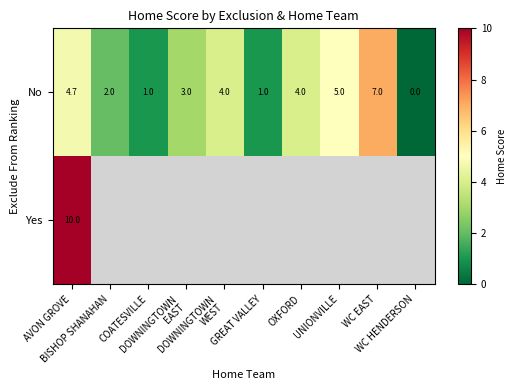

Is the value of Yes at COATESVILLE greater than the value of No at DOWNINGTOWN EAST?

No